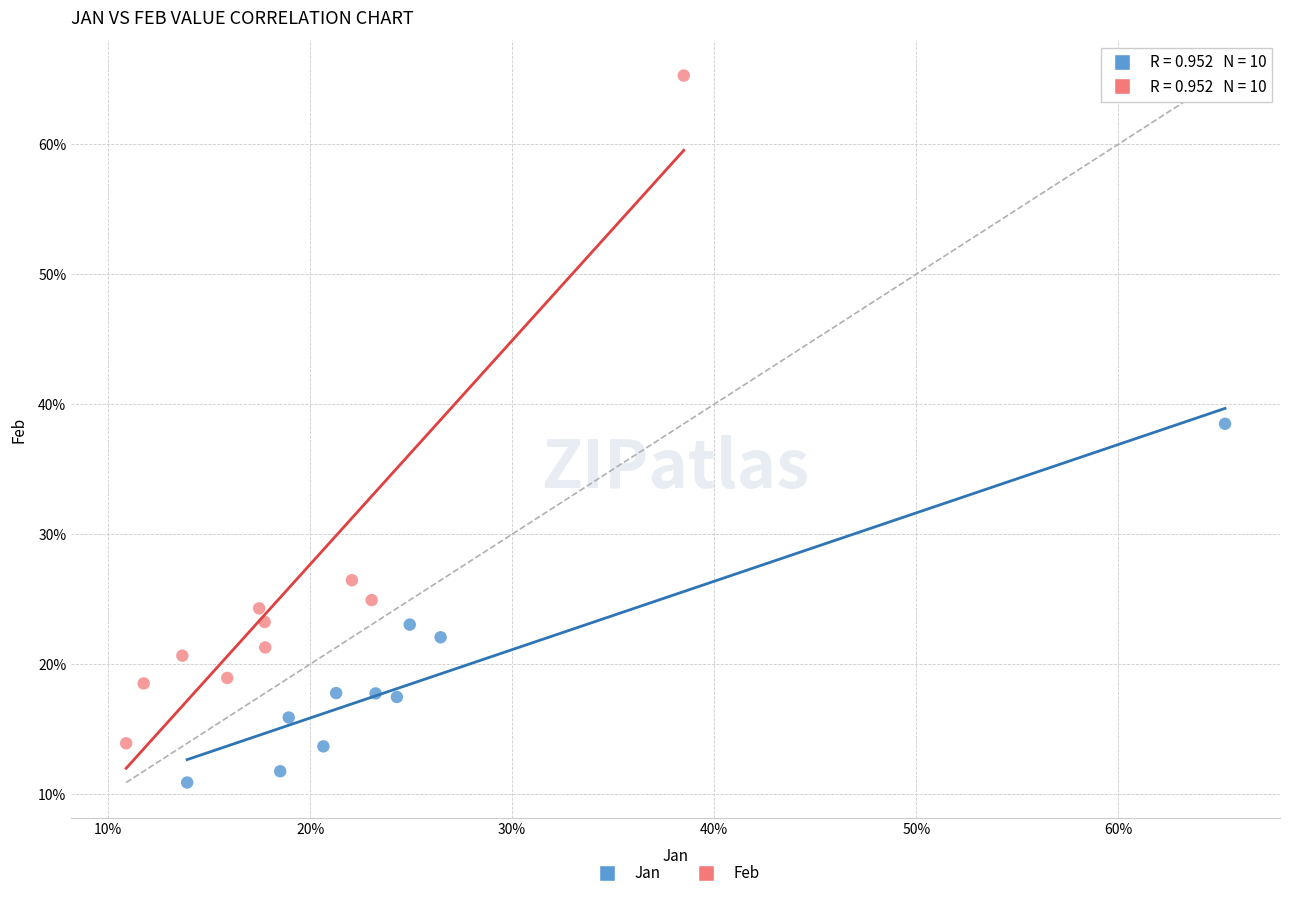

Which series reaches the maximum Y coordinate?

Feb